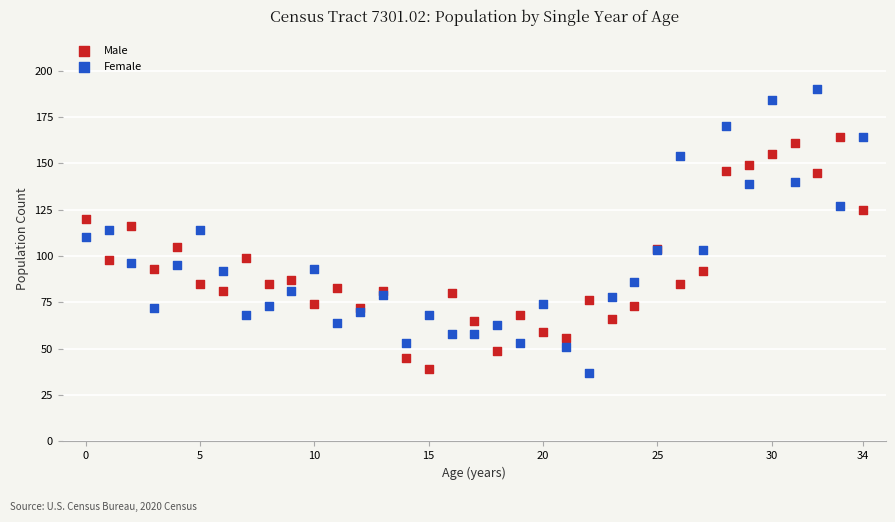

Which series contains the highest Y value?

Female